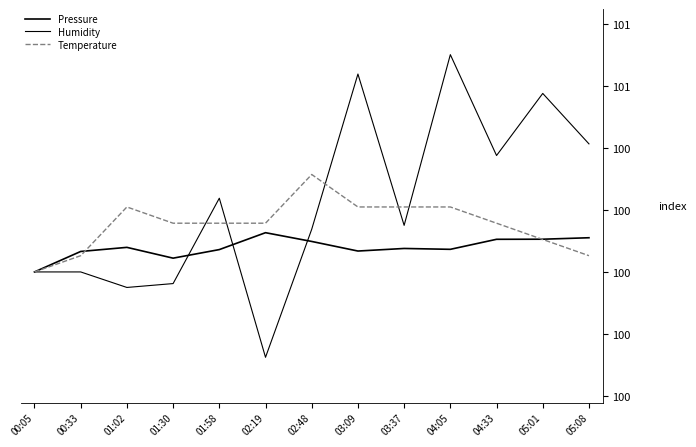

Rank the series by their average value, from highest to lowest.

Humidity, Temperature, Pressure